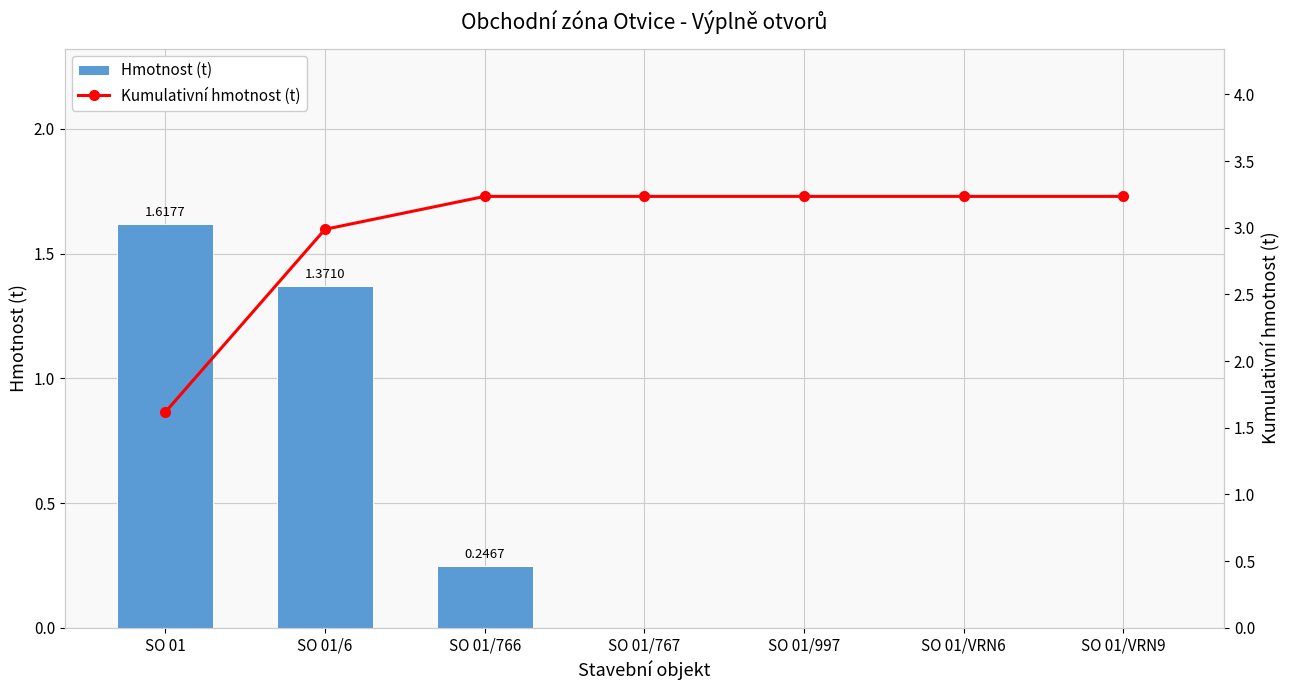

How many positive values does the Hmotnost (t) series have?

3